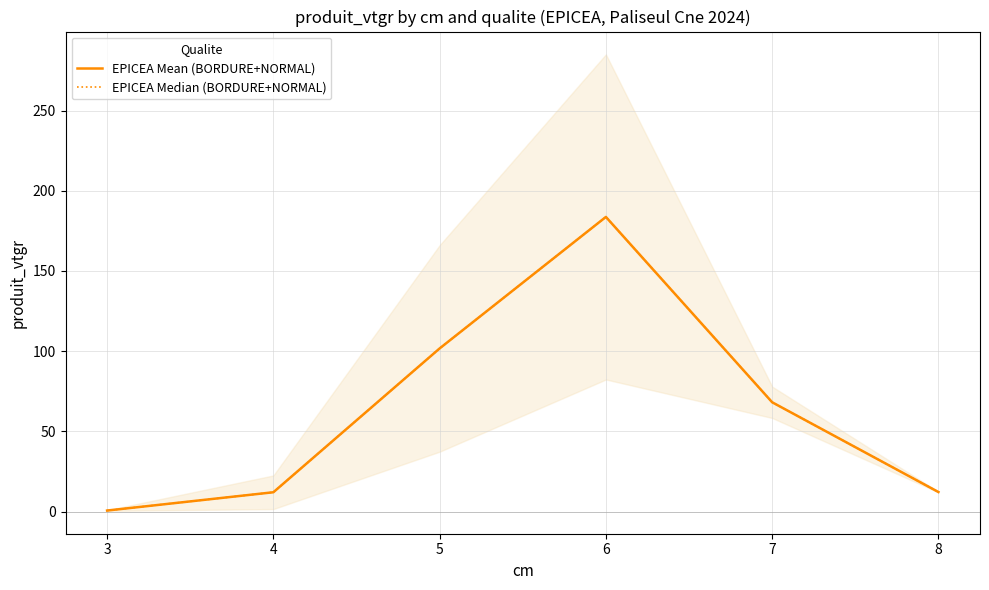

What are all the series names shown in the legend?

EPICEA Mean (BORDURE+NORMAL), EPICEA Median (BORDURE+NORMAL)